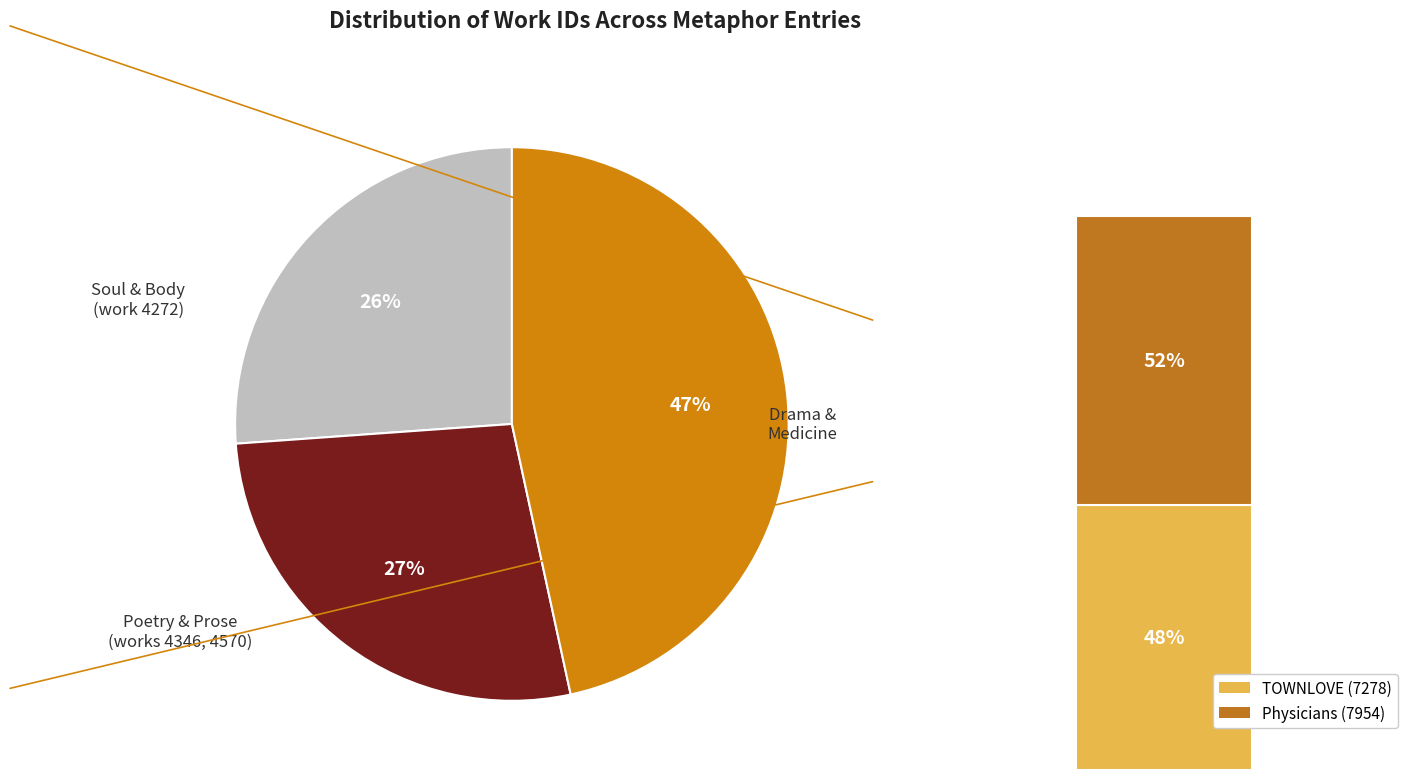

Does any single category account for the majority?

No